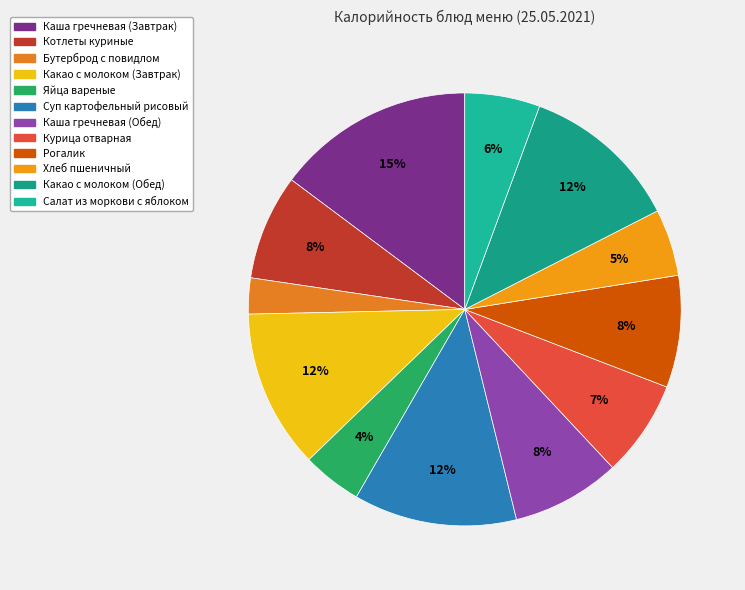

Does any single category account for the majority?

No